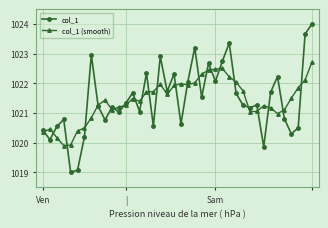

How many lines are shown in the chart?

2